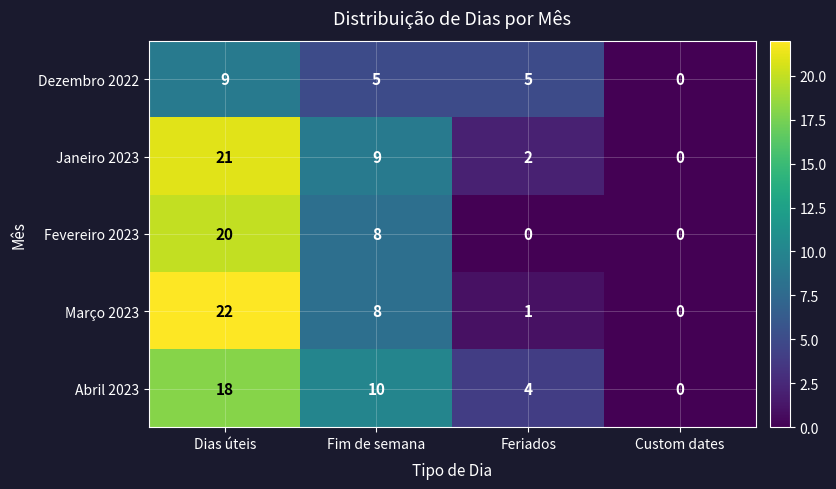

Which series has the largest range (max minus min)?

Março 2023